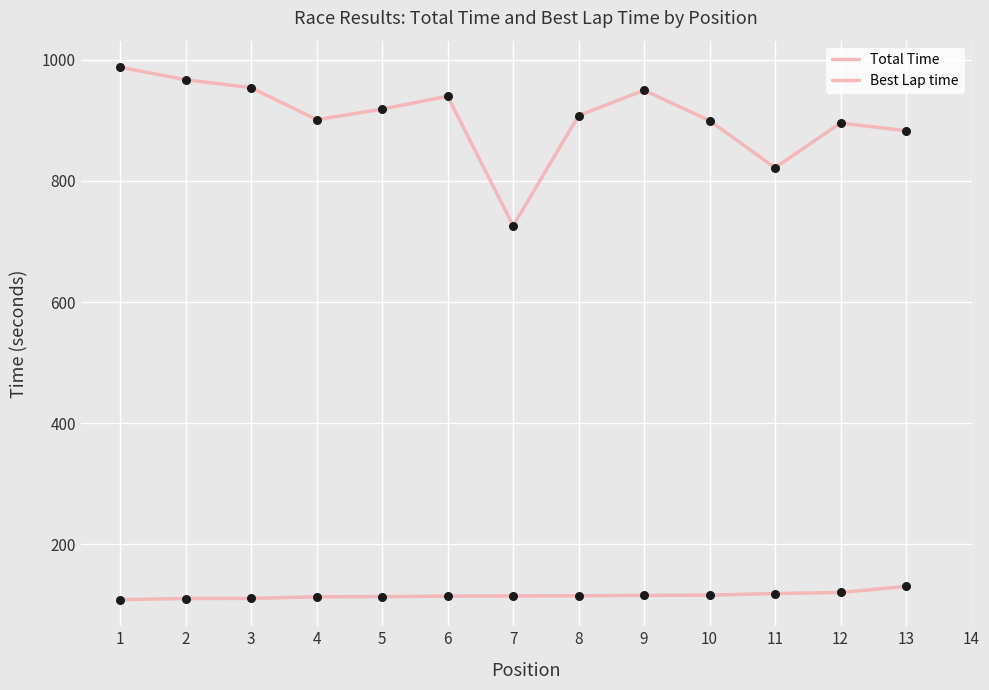

At which category is the sum across all series the highest?

1